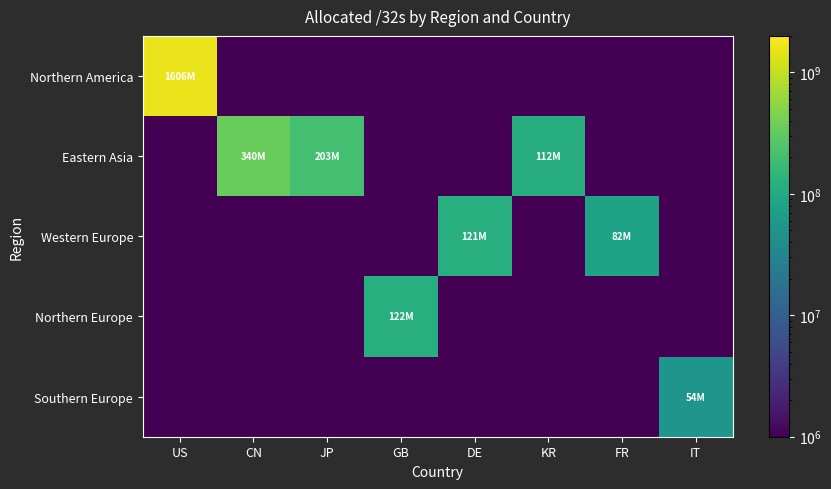

At how many categories does at least one series exceed 139254141?

3